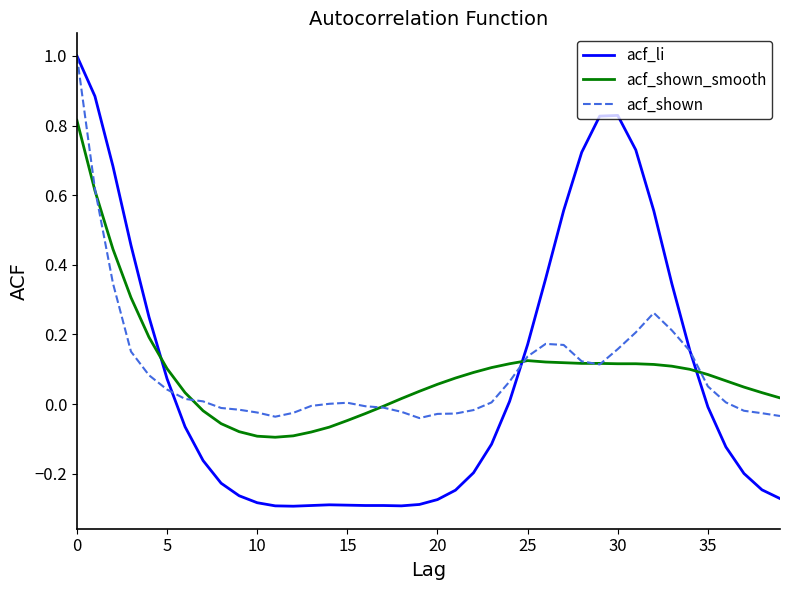

What is the maximum value shown in the chart?

1.0